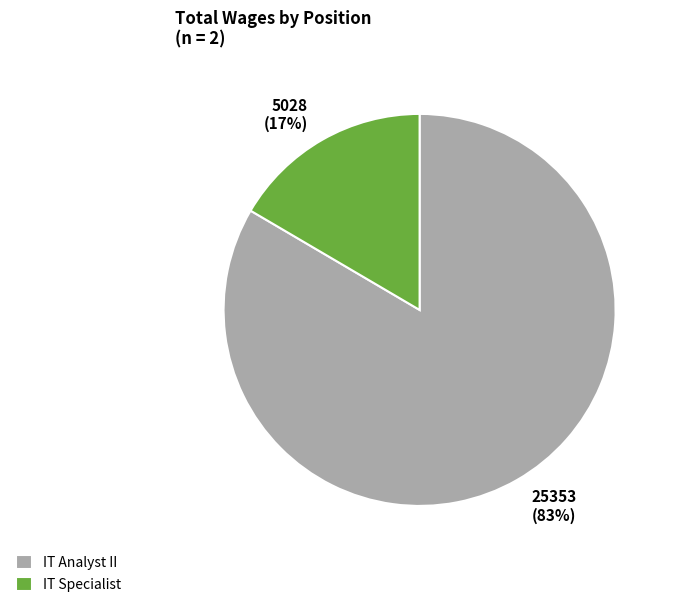

Does IT Specialist account for over 50% of the chart?

No